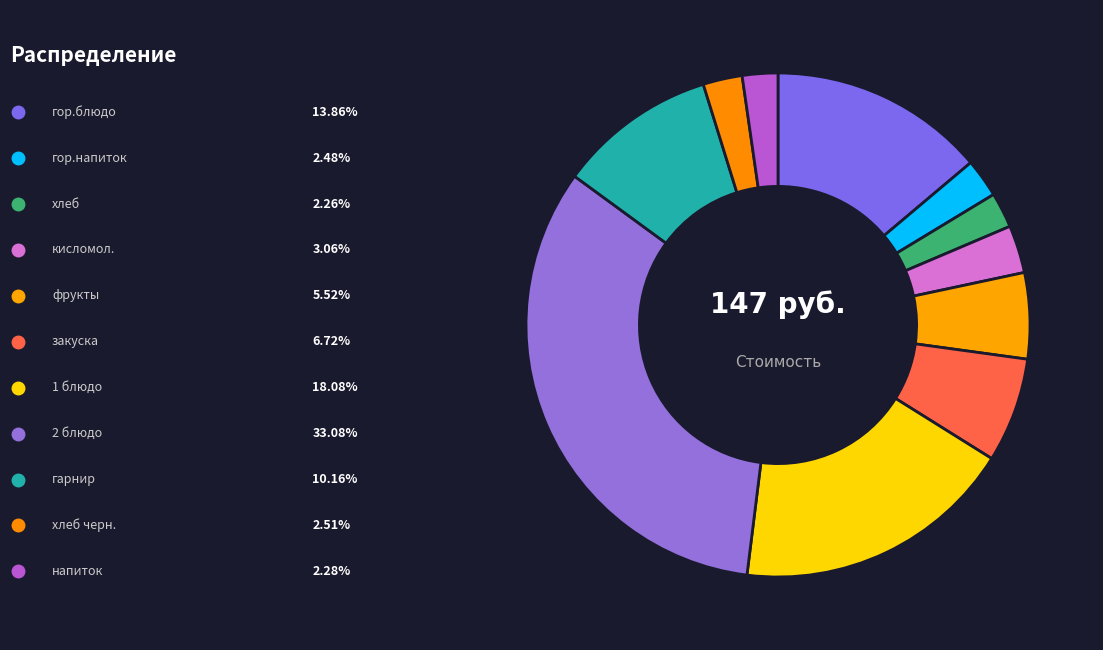

How many segments does this pie chart have?

11